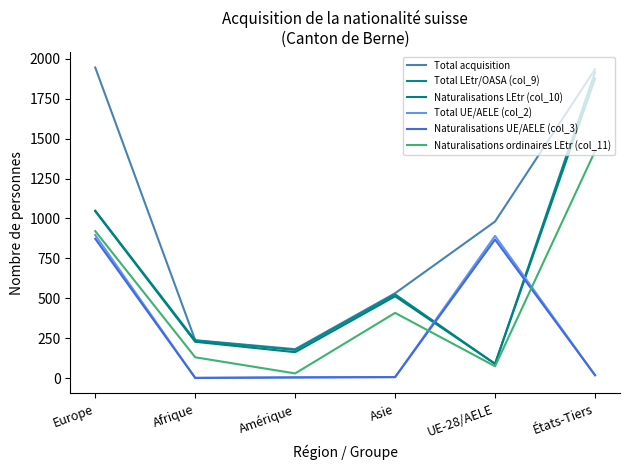

What is the minimum value shown in the chart?

2